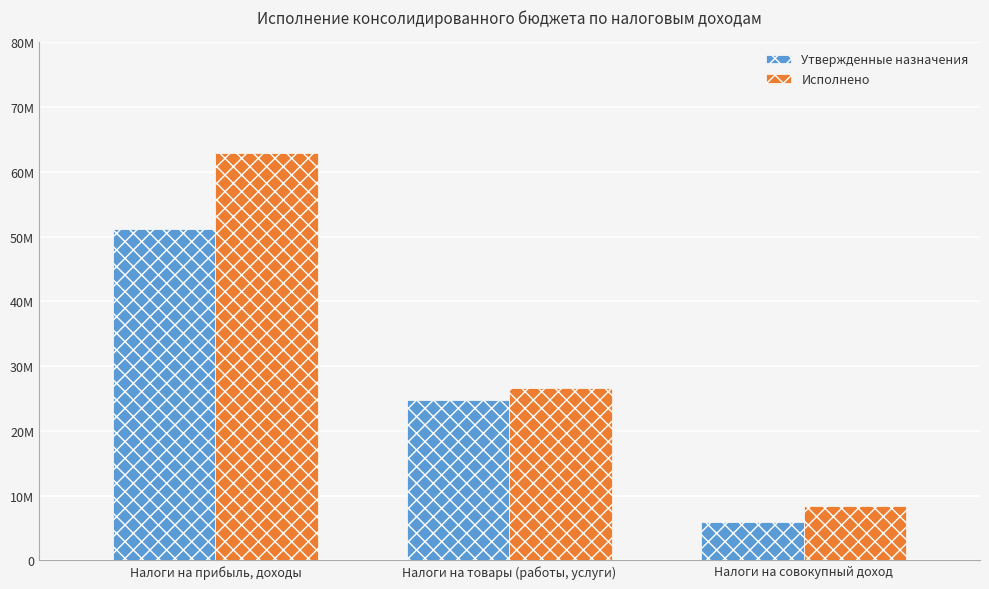

What value does the Утвержденные назначения series have at Налоги на прибыль, доходы?

51132500.0